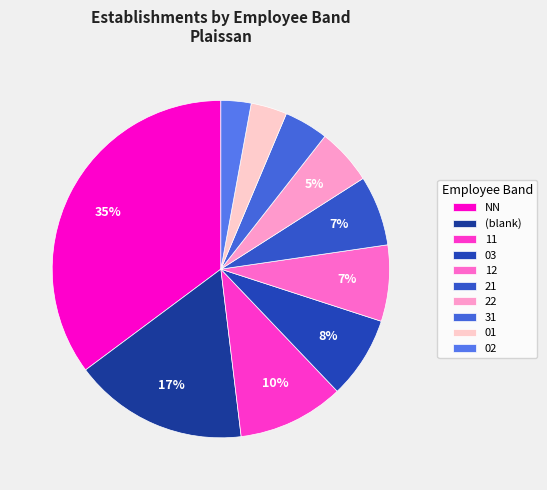

To the nearest percent, what portion does NN represent?

35%